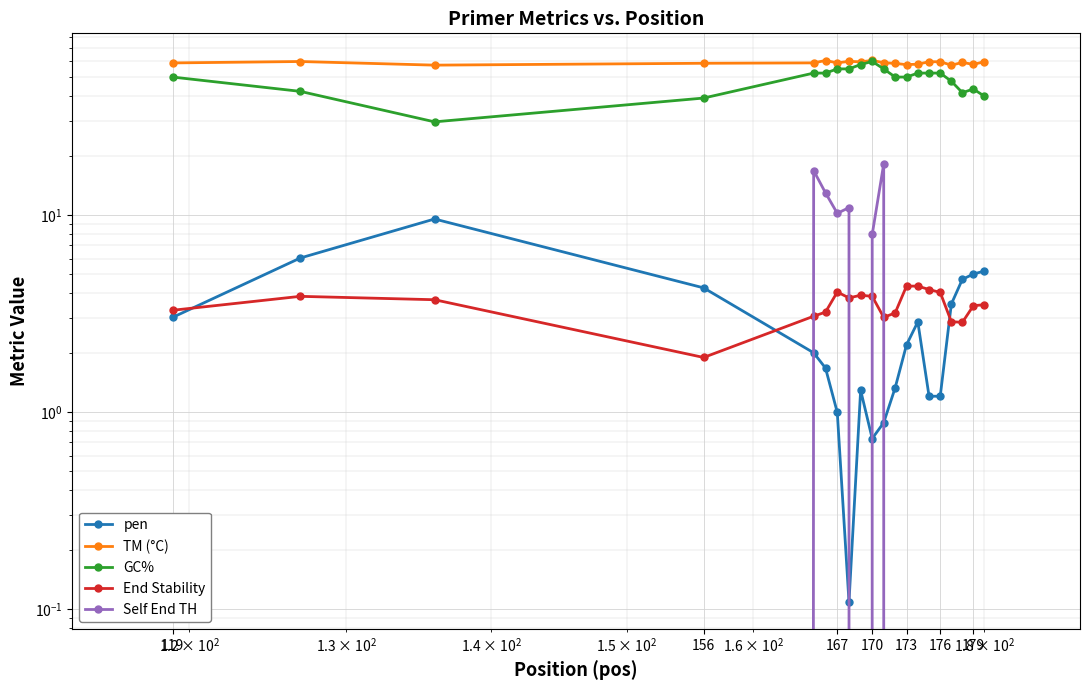

How many intersections are there between pen and Self End TH?

4